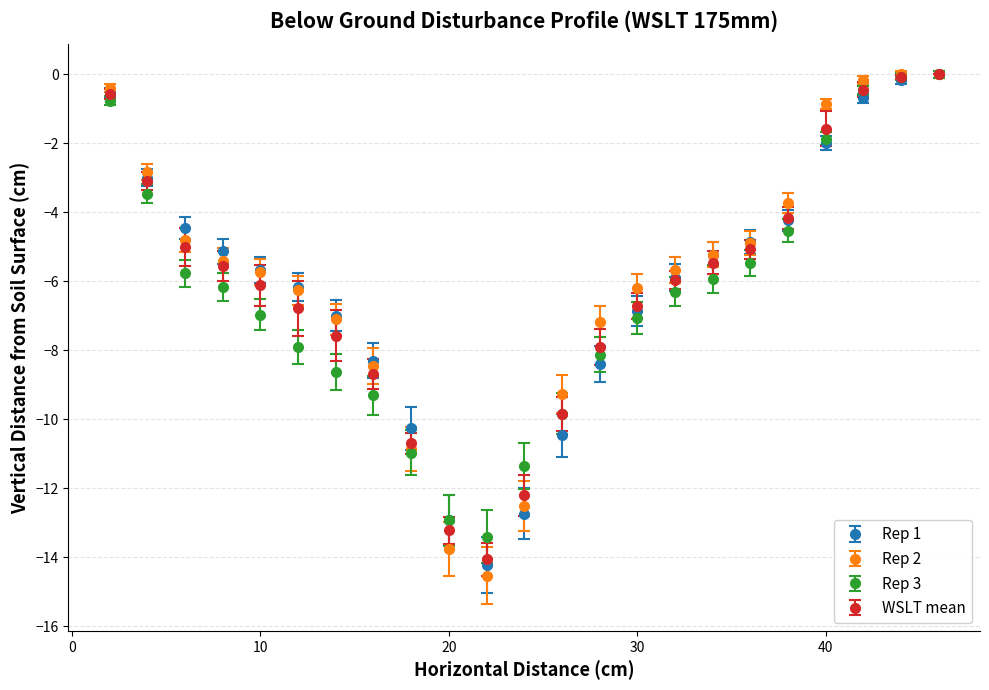

What is the value of the Rep 2 point at the 15th from the left?

-6.2